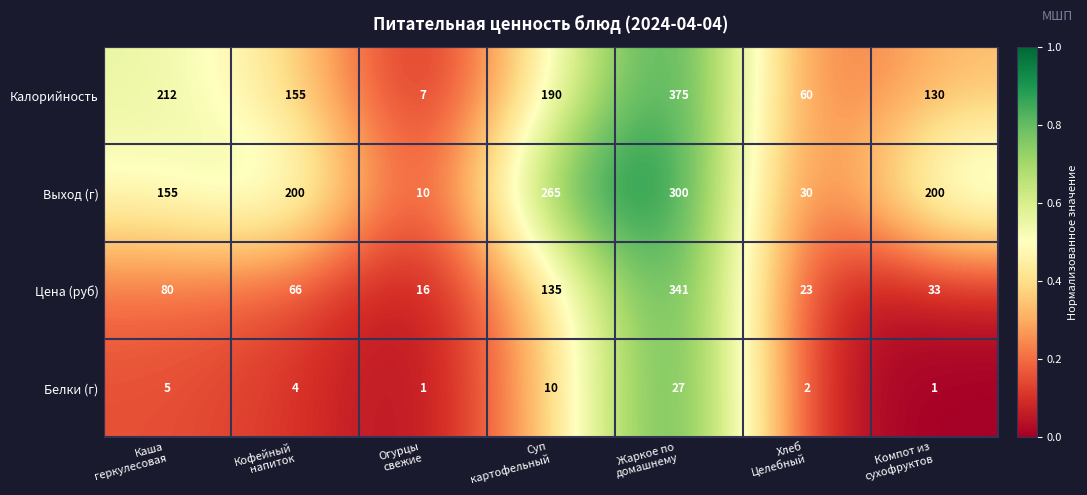

What is the greatest value displayed?

375